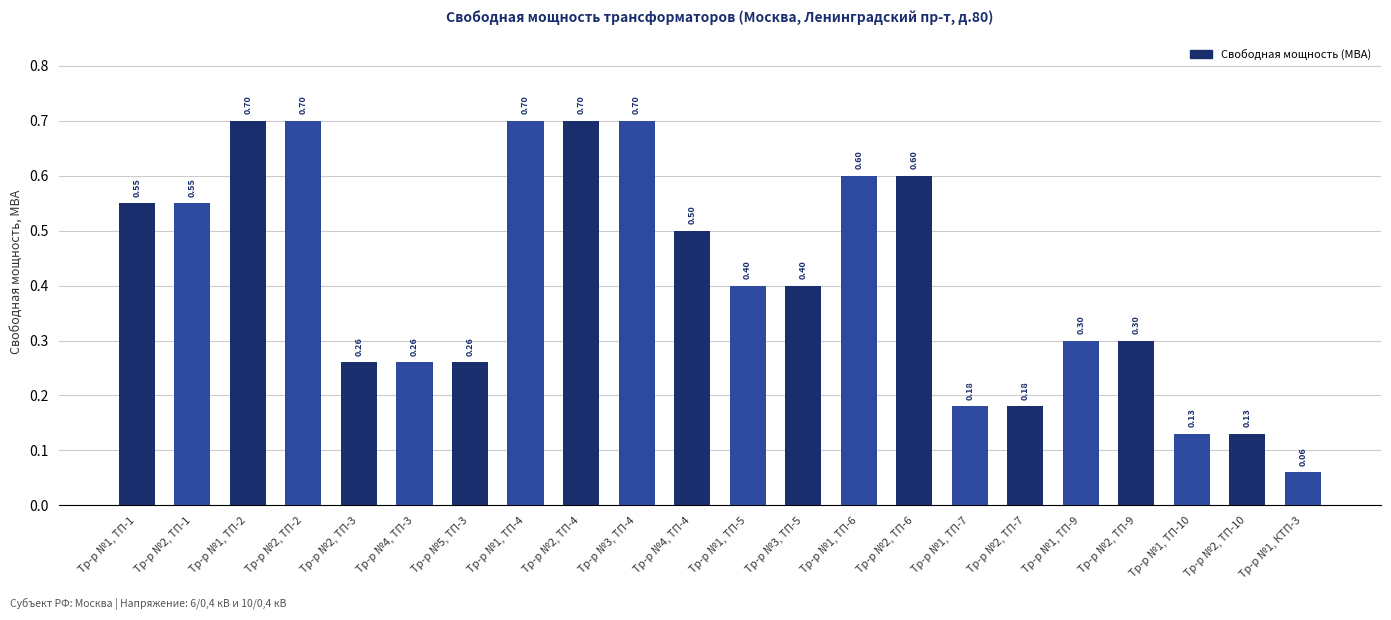

Count the number of data series in this chart.

1